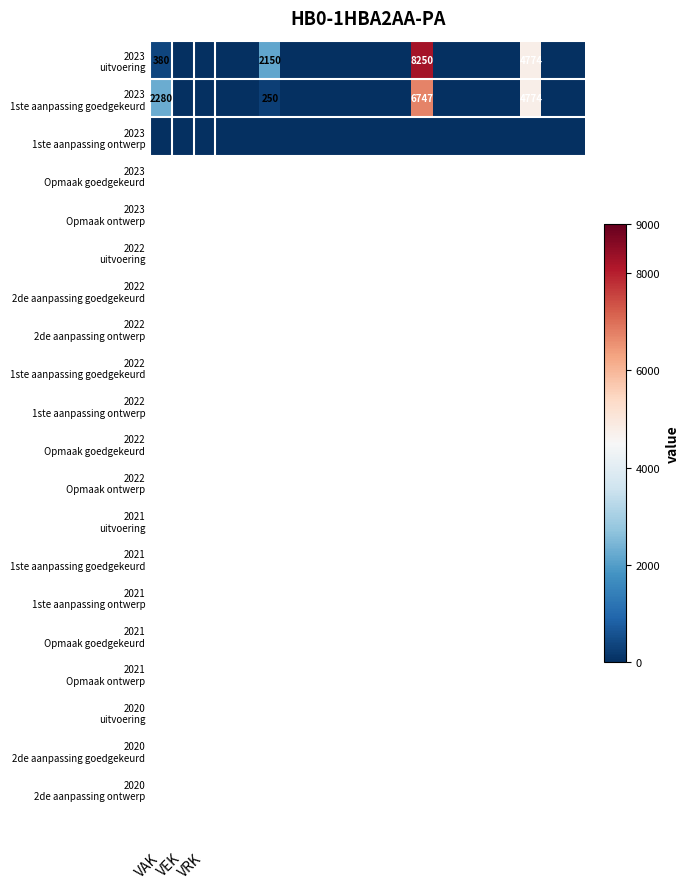

What is the maximum value shown in the chart?

8250